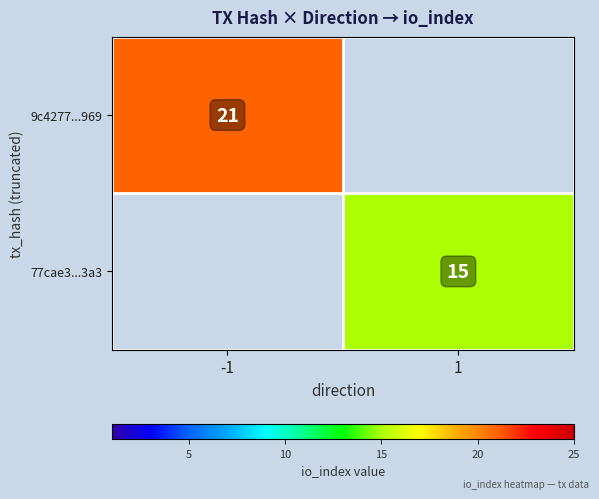

Count the number of categories in the chart.

2